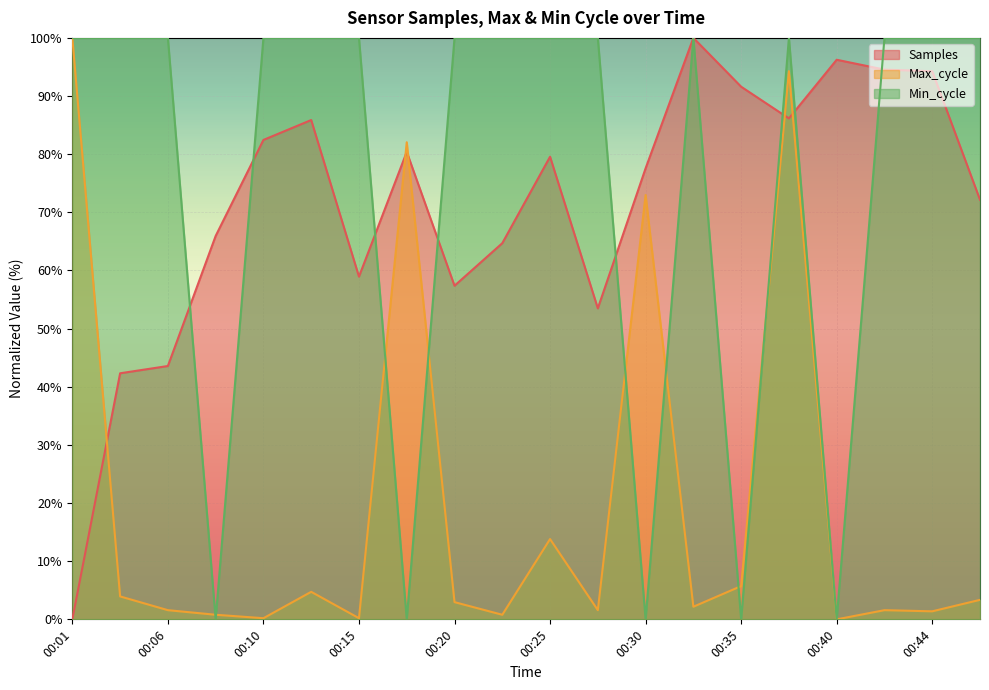

At how many categories does at least one series exceed 35?

20